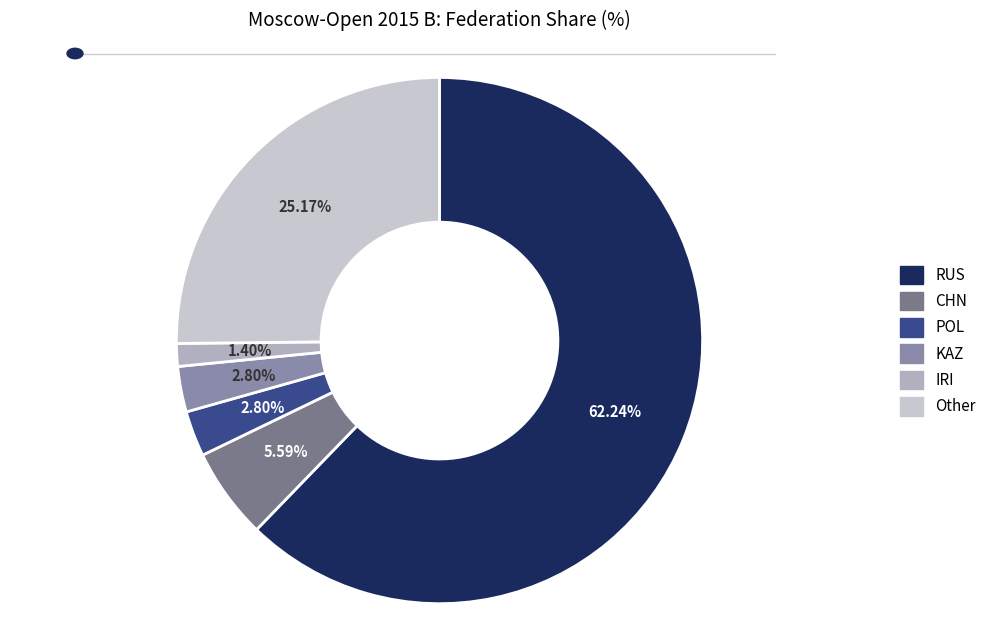

What is the ratio of the value at IRI to the value at Other?

0.1